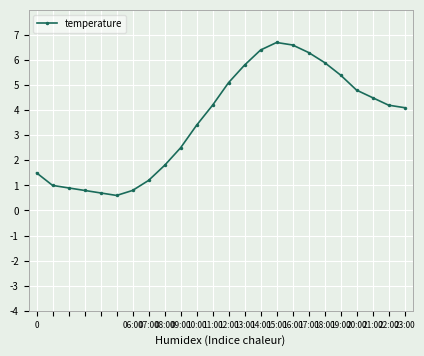

What is the smallest value displayed?

0.6